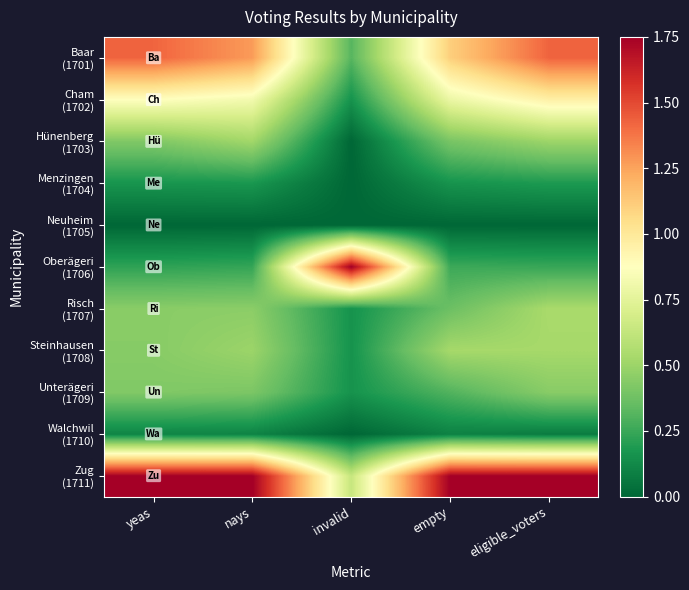

At which category is the sum across all series the highest?

eligible_voters